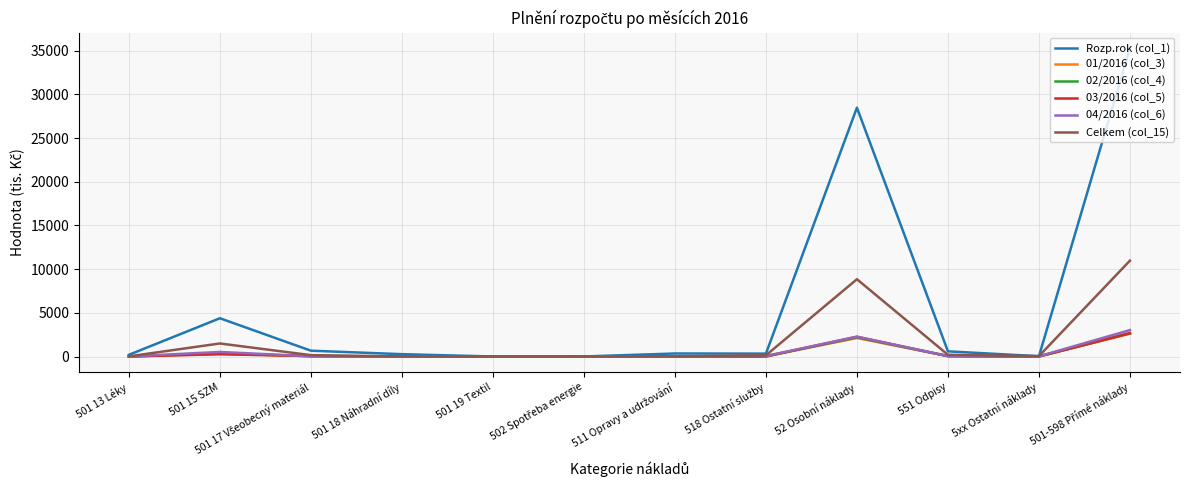

Reading left to right, list all the values displayed in this chart.

Rozp.rok (col_1): 195.0	4379.0	666.0	267.7	2.1	5.1	346.2	331.8	28476.0	592.0	34.5	35295.2
01/2016 (col_3): -1.6	367.2	22.9	0.6	1.7	0.4	0.0	56.7	2121.9	49.2	0.0	2618.9
02/2016 (col_4): 2.0	346.9	44.0	0.0	1.8	0.4	0.5	11.1	2189.1	49.2	7.7	2663.8
03/2016 (col_5): 7.7	256.5	60.1	1.4	0.5	0.4	0.6	8.7	2260.2	49.2	11.7	2665.2
04/2016 (col_6): 10.8	521.8	29.4	4.1	5.5	0.4	19.7	59.8	2272.4	49.2	29.0	3023.9
Celkem (col_15): 18.8	1492.4	156.3	6.1	9.4	1.5	20.8	136.2	8843.6	196.8	48.4	10971.8